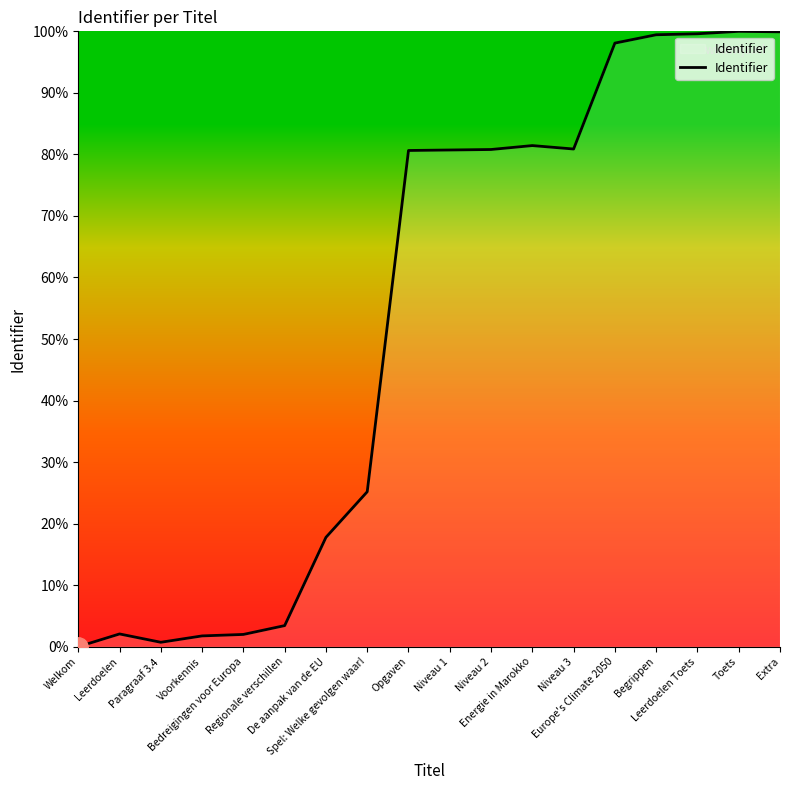

What is the greatest value displayed?

100.0